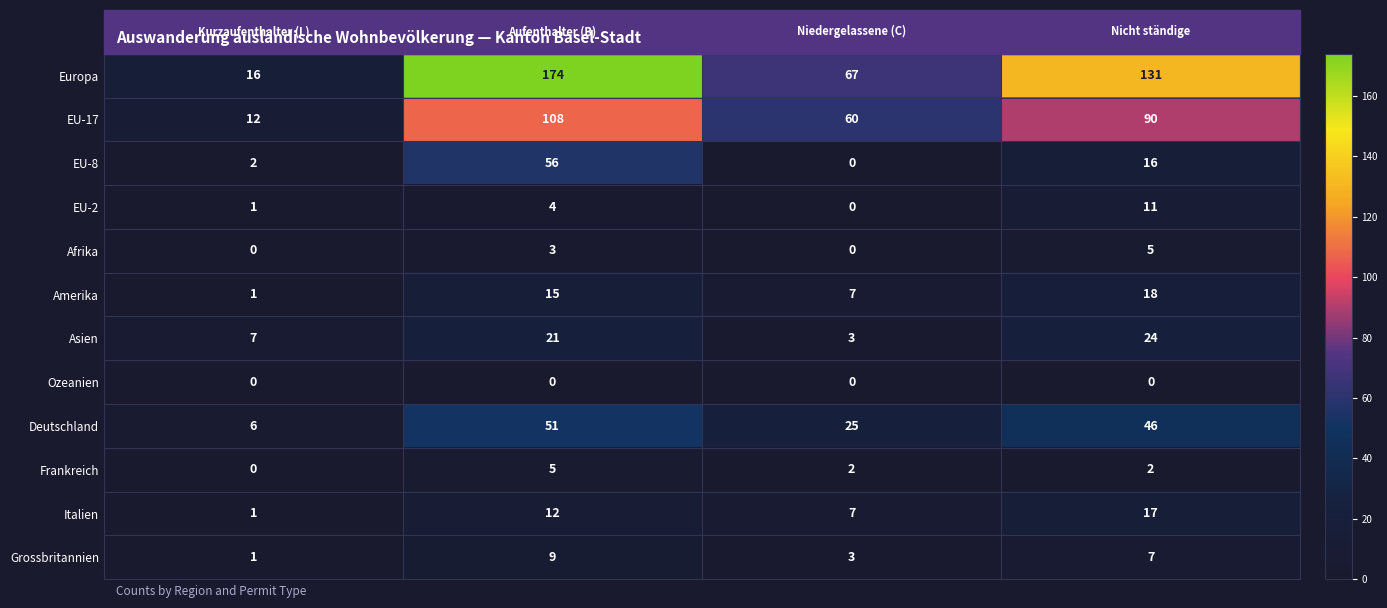

Rank the categories by Amerika value from highest to lowest.

Nicht ständige, Aufenthalter (B), Niedergelassene (C), Kurzaufenthalter (L)